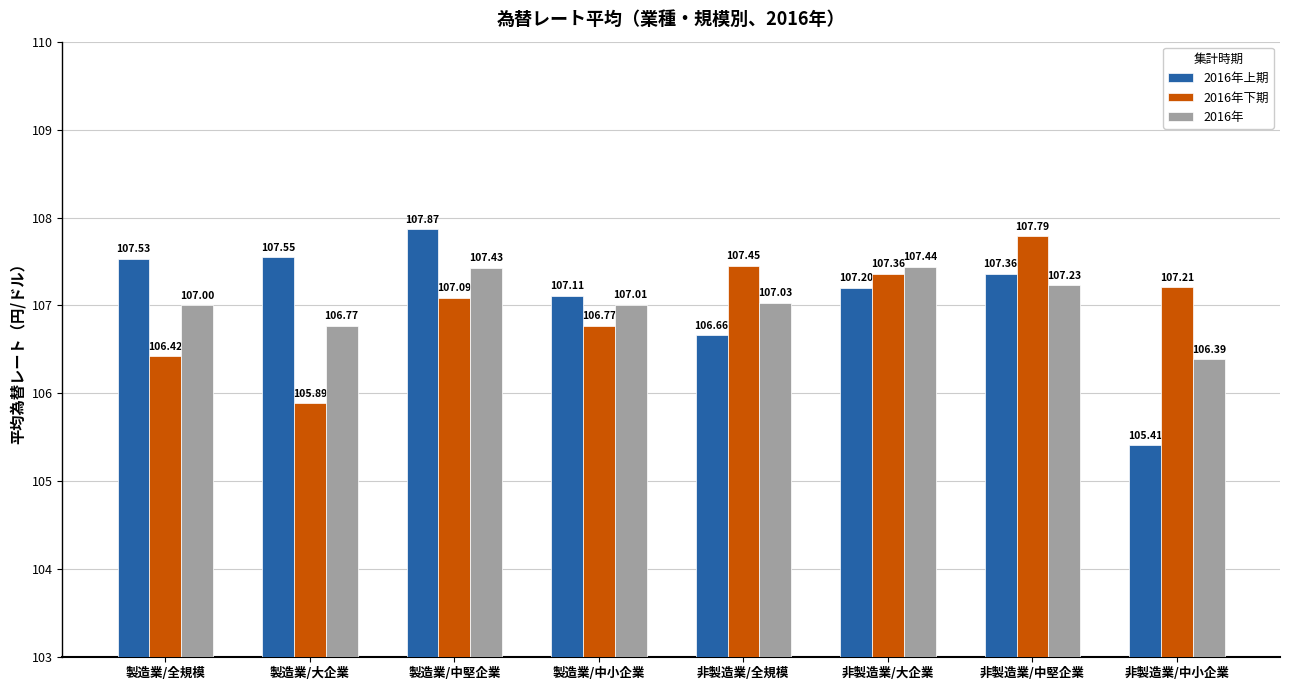

Which category has the highest value in the 2016年上期 series?

製造業/中堅企業